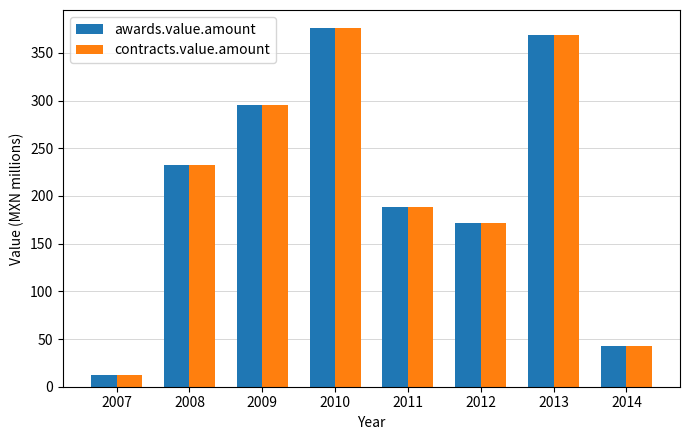

Where does the awards.value.amount series first go above 232?

2008